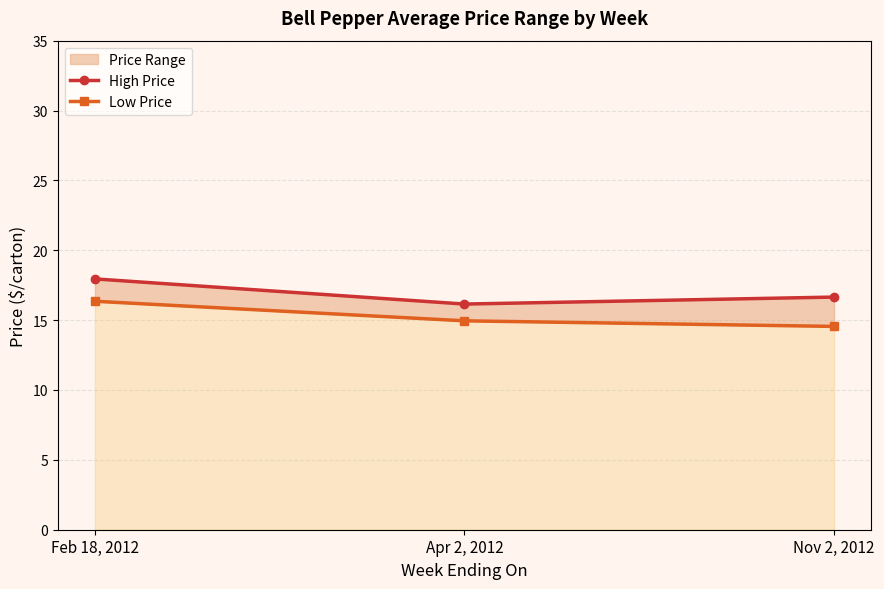

Rank the series by their maximum value, from highest to lowest.

High Price, Low Price